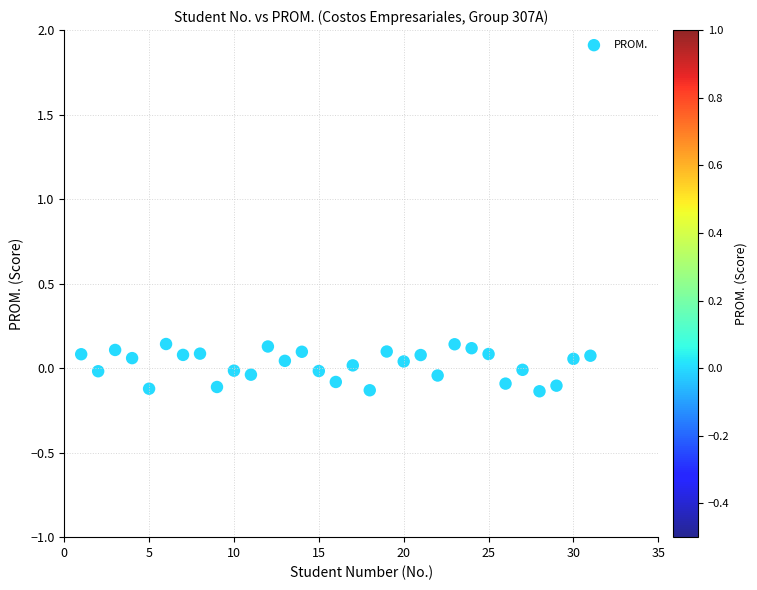

Count the number of points in this scatter plot.

31